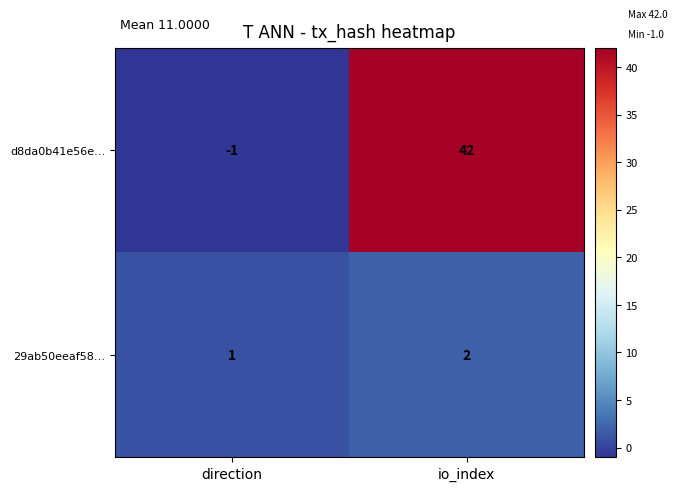

List the labels in order of 29ab50eeaf58… value, largest first.

io_index, direction